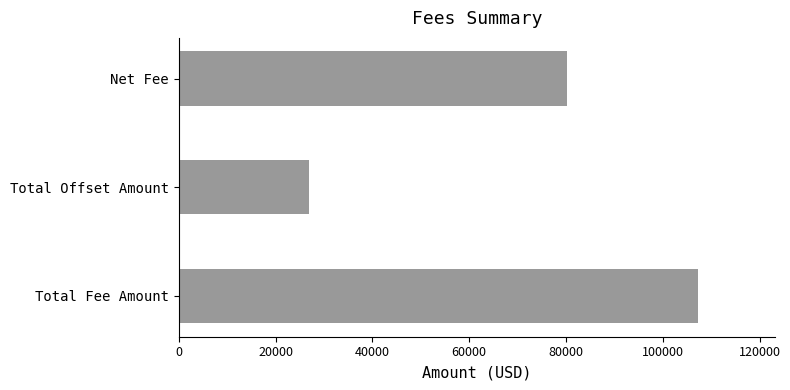

Is it true that the value at Total Fee Amount is 147141.6?

False